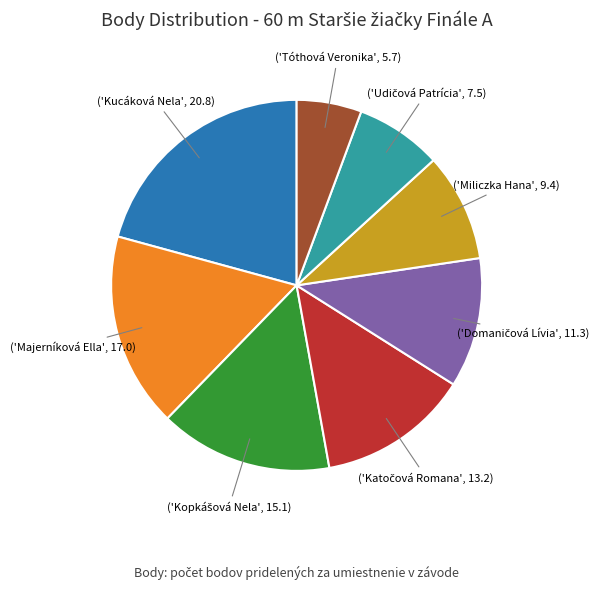

Is there a majority slice in this chart?

No